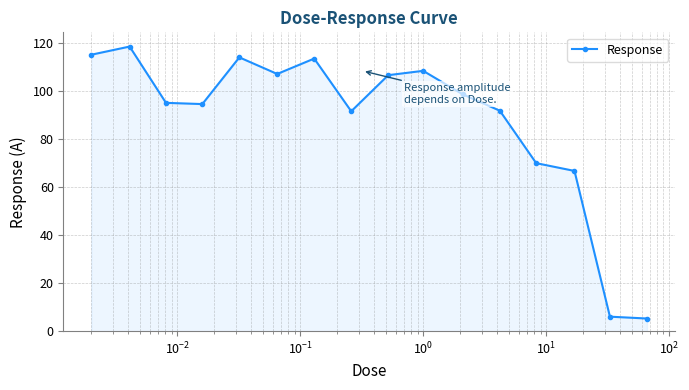

How many interior local peaks (higher than both neighbors) does the data have?

4